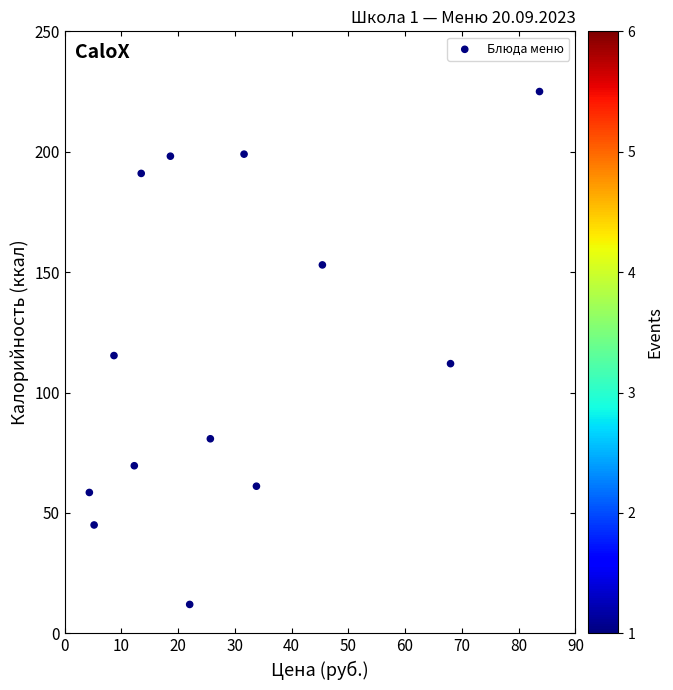

What is the range of X values (max minus min)?

79.3